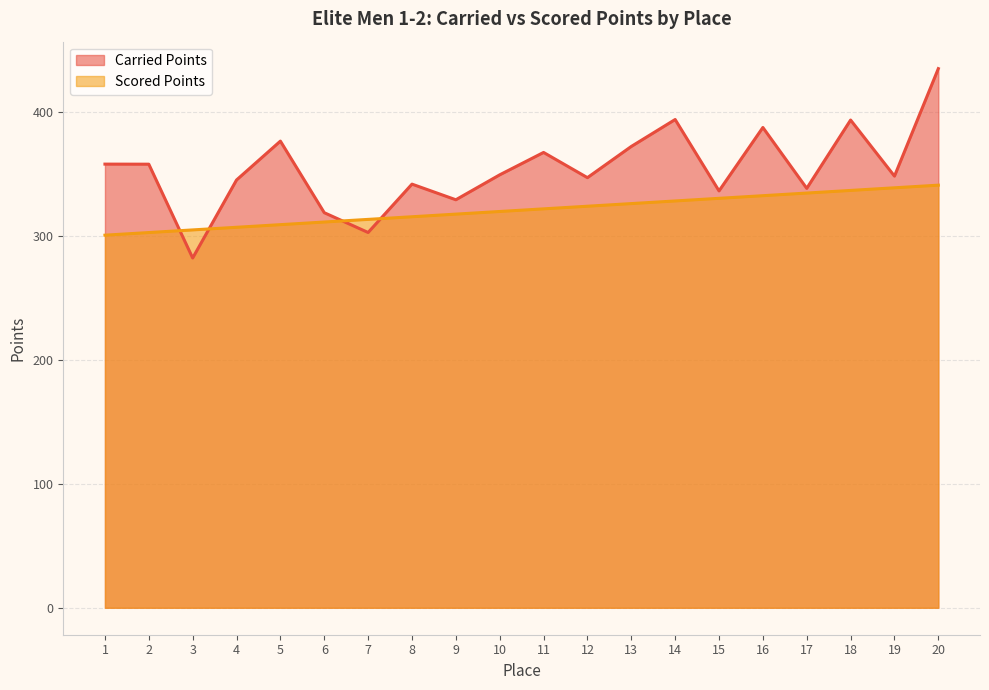

What is the difference between the highest and lowest values at 11?

45.5